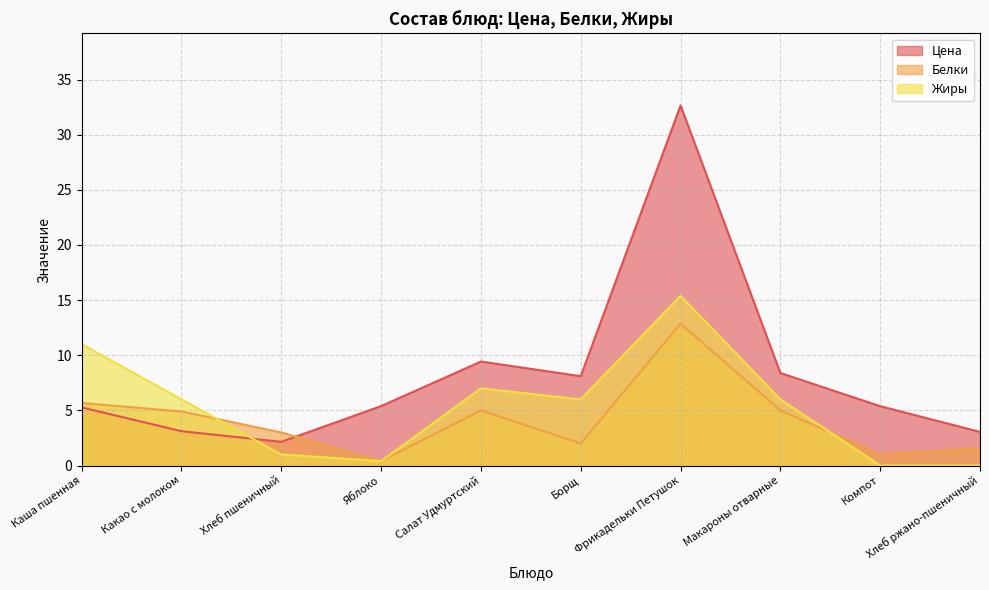

Count the number of categories in the chart.

10